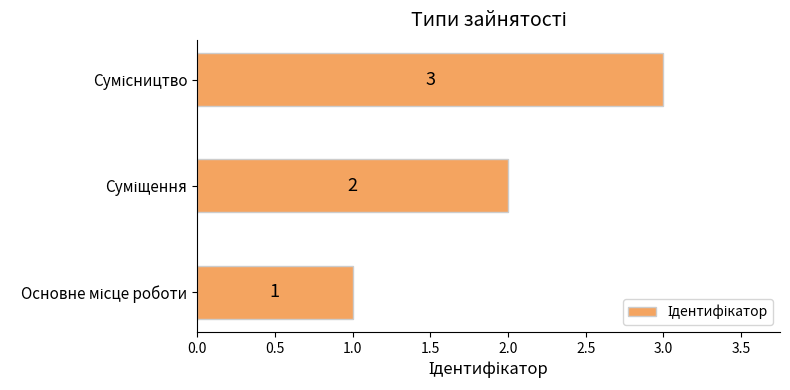

Does the chart contain any negative values?

No